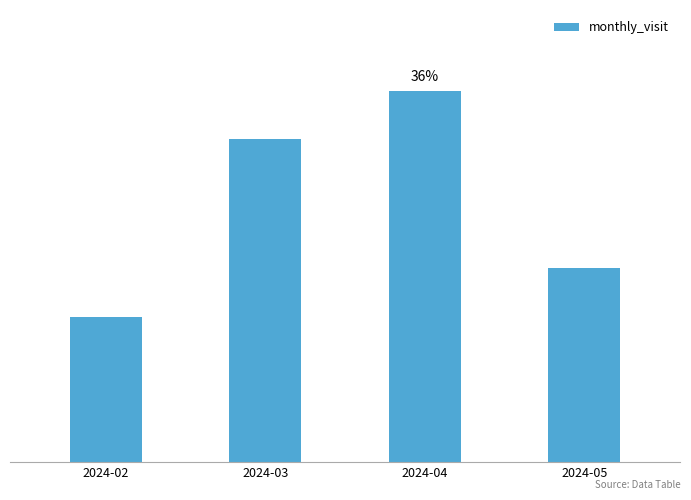

List the labels in order of value, largest first.

2024-04, 2024-03, 2024-05, 2024-02